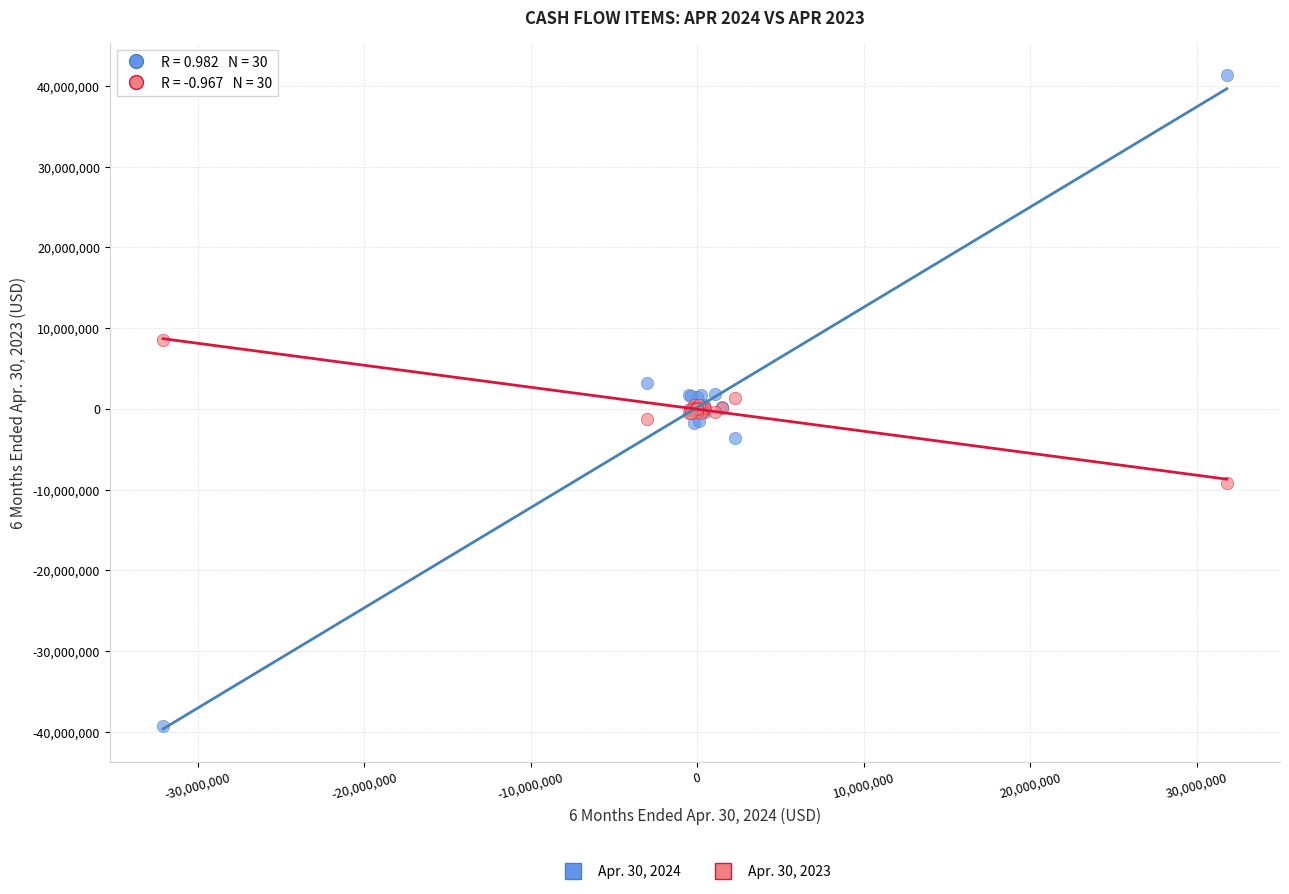

Which series contains the lowest Y value?

Apr. 30, 2024